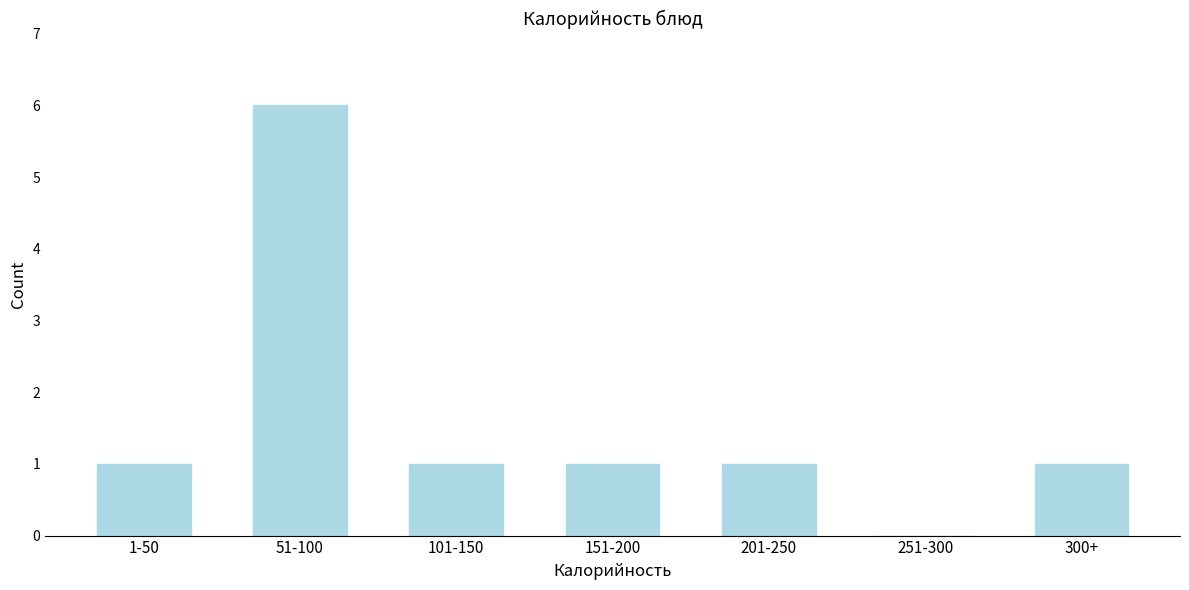

Reading left to right, what are all the values shown in this chart?

1-50=1	51-100=6	101-150=1	151-200=1	201-250=1	251-300=0	300+=1